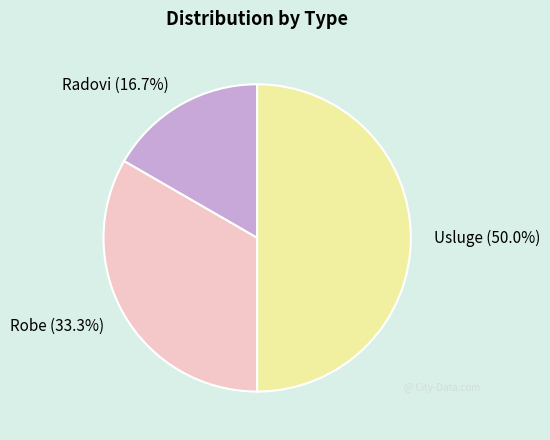

What percentage do Robe and Usluge together represent?

83.3%